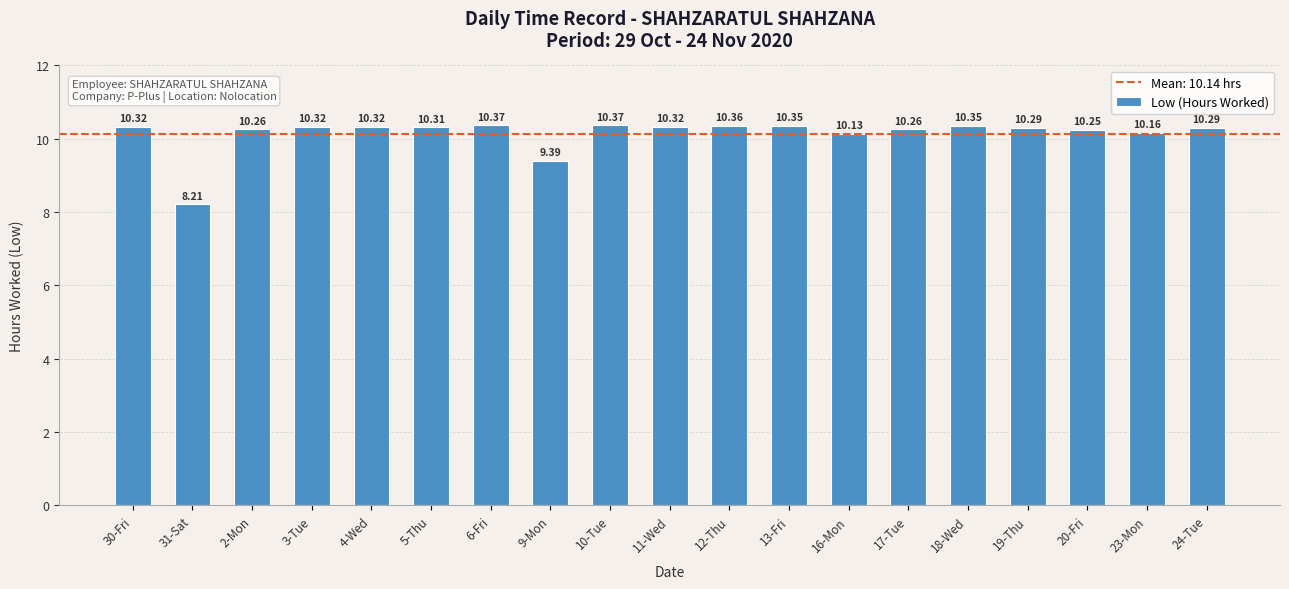

True or false: the data shows 14.1 at 23-Mon.

False